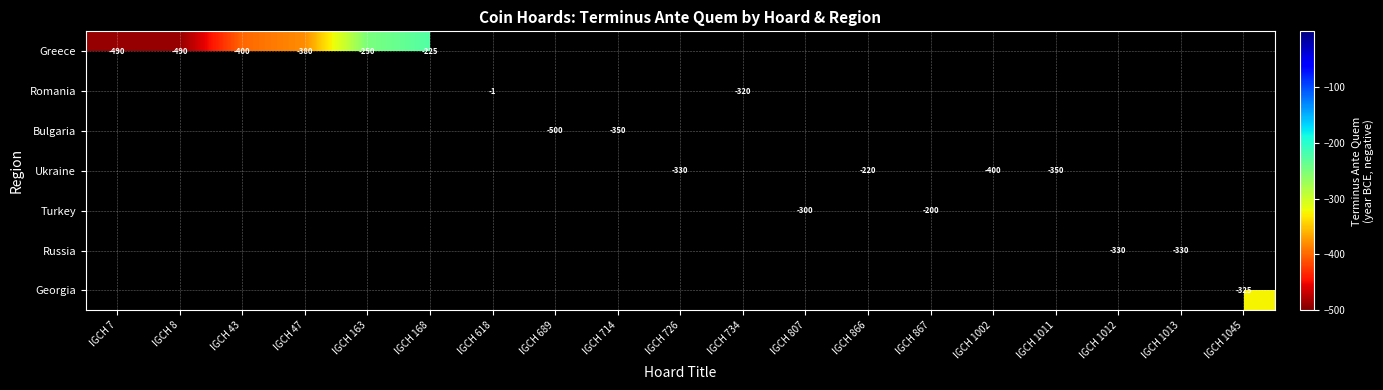

Is the value of Greece at IGCH 734 greater than the value of Georgia at IGCH 866?

No